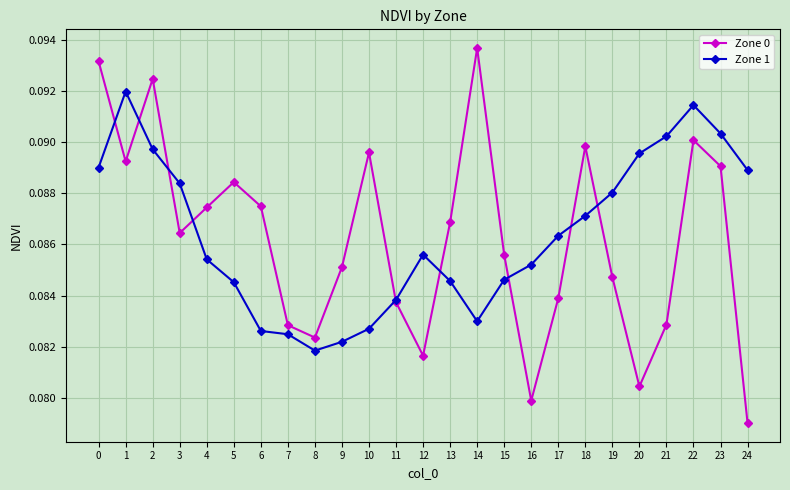

True or false: Zone 0 and Zone 1 intersect in this chart.

True